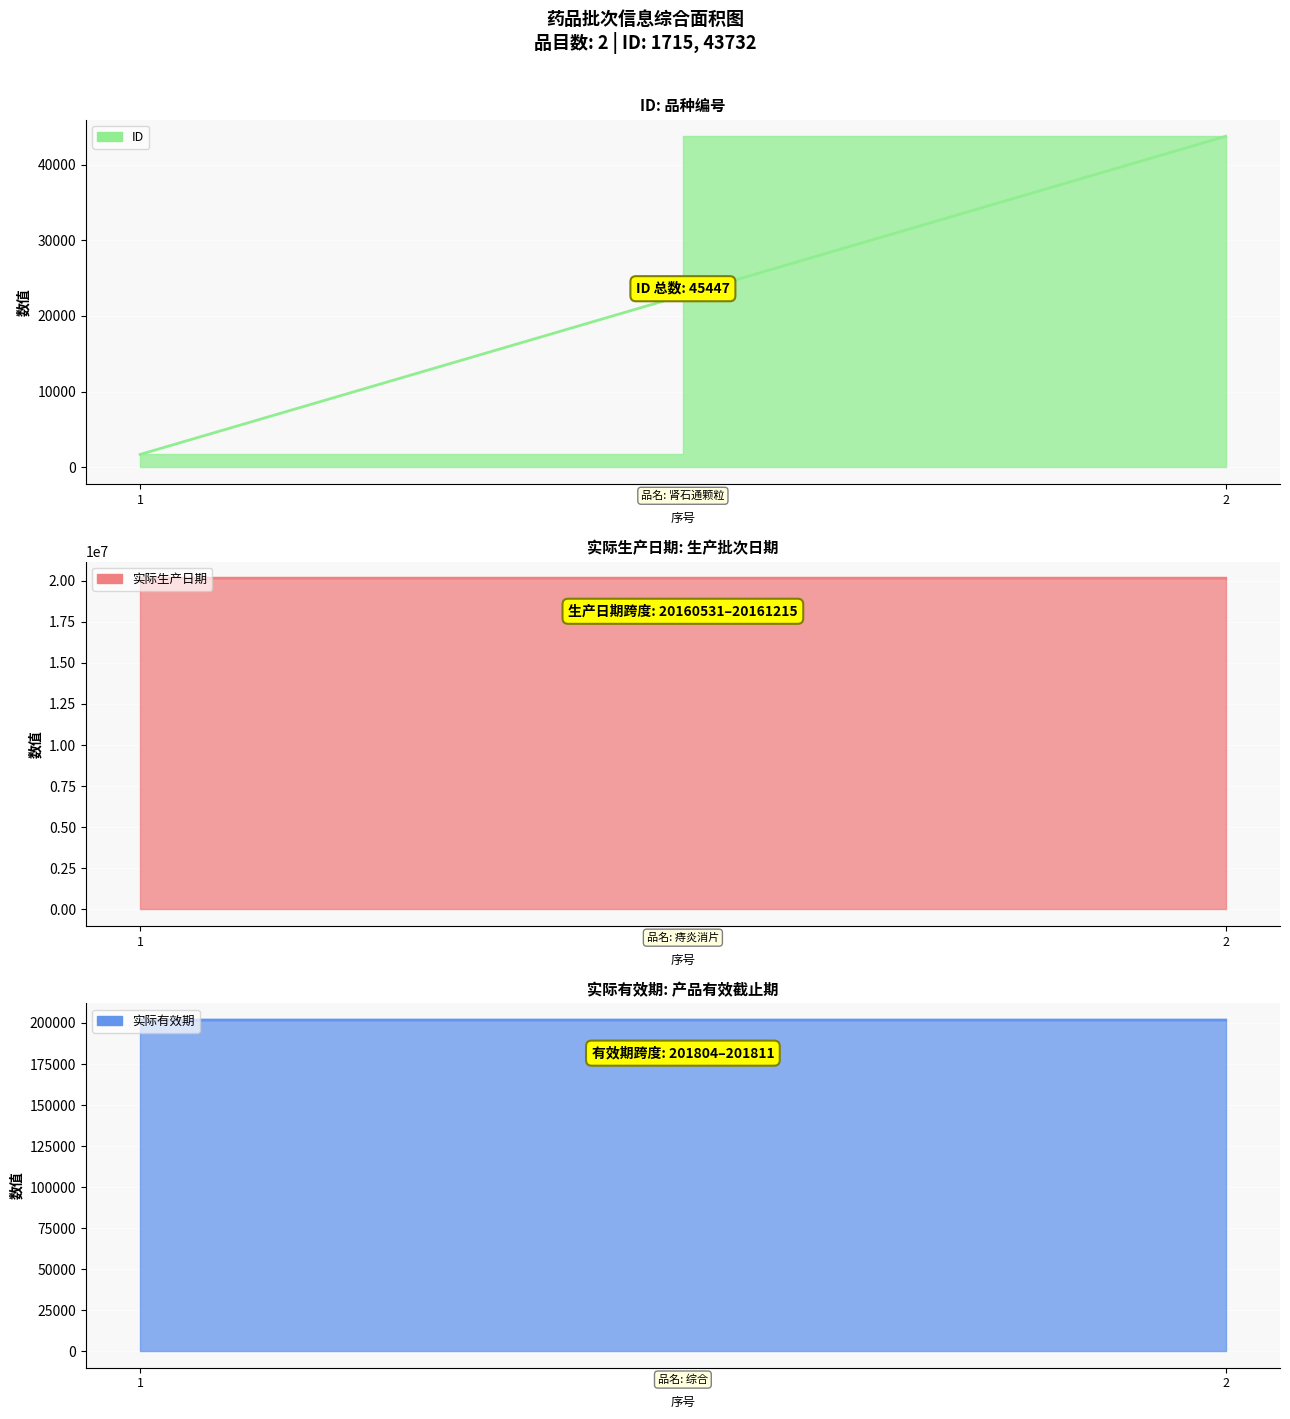

What is the sum of the 实际生产日期 values at 1 and 2?

40321746